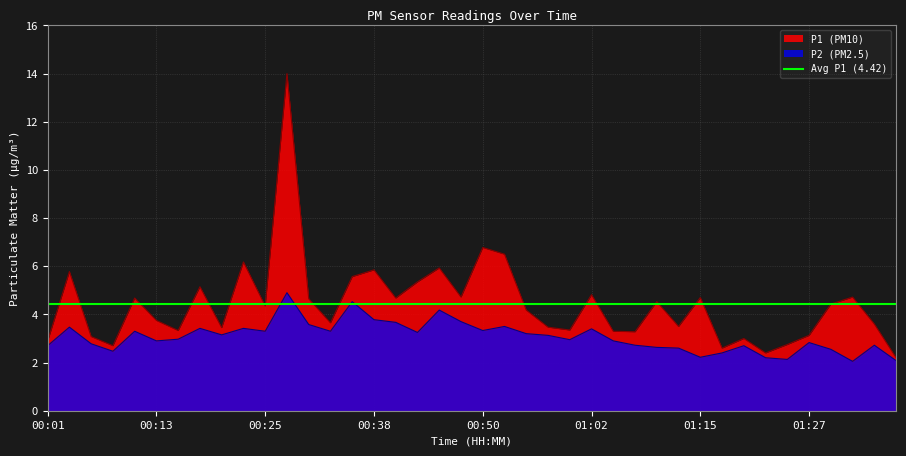

Reading left to right, transcribe all the data shown in this chart.

P1: 00:01=2.9	00:03=5.8	00:06=3.1	00:08=2.7	00:11=4.7	00:13=3.8	00:16=3.3	00:18=5.2	00:20=3.5	00:23=6.2	00:25=4.3	00:28=14.0	00:30=4.7	00:33=3.6	00:35=5.6	00:38=5.8	00:40=4.7	00:43=5.3	00:45=5.9	00:48=4.7	00:50=6.8	00:52=6.5	00:55=4.2	00:57=3.5	01:00=3.4	01:02=4.8	01:05=3.3	01:07=3.3	01:10=4.5	01:12=3.5	01:15=4.7	01:17=2.6	01:20=3.0	01:22=2.4	01:25=2.8	01:27=3.1	01:29=4.4	01:32=4.7	01:34=3.6	01:37=2.2
P2: 00:01=2.7	00:03=3.5	00:06=2.8	00:08=2.5	00:11=3.3	00:13=2.9	00:16=3.0	00:18=3.4	00:20=3.1	00:23=3.4	00:25=3.3	00:28=4.9	00:30=3.6	00:33=3.3	00:35=4.5	00:38=3.8	00:40=3.7	00:43=3.2	00:45=4.2	00:48=3.7	00:50=3.3	00:52=3.5	00:55=3.2	00:57=3.1	01:00=3.0	01:02=3.4	01:05=2.9	01:07=2.7	01:10=2.6	01:12=2.6	01:15=2.2	01:17=2.4	01:20=2.7	01:22=2.2	01:25=2.1	01:27=2.8	01:29=2.5	01:32=2.0	01:34=2.7	01:37=2.1